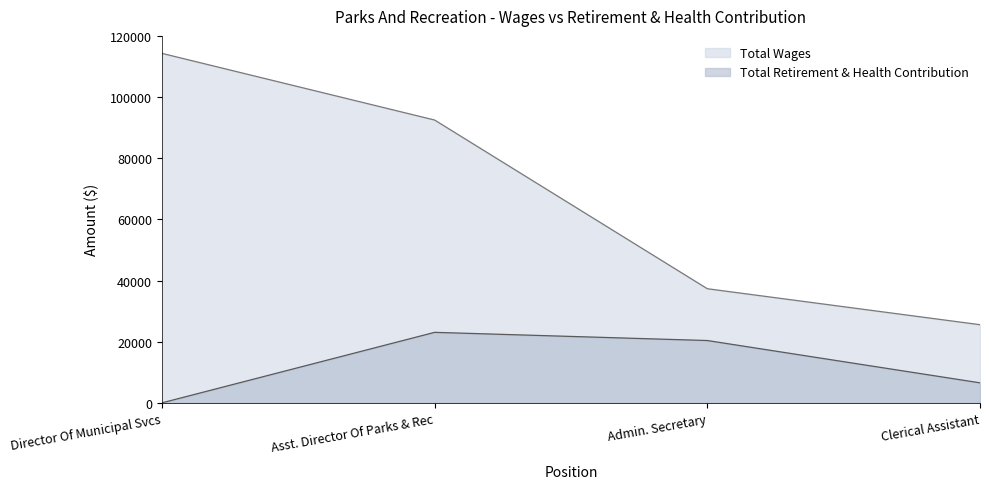

Is it true that Total Wages equals 67188 at Director Of Municipal Svcs?

False